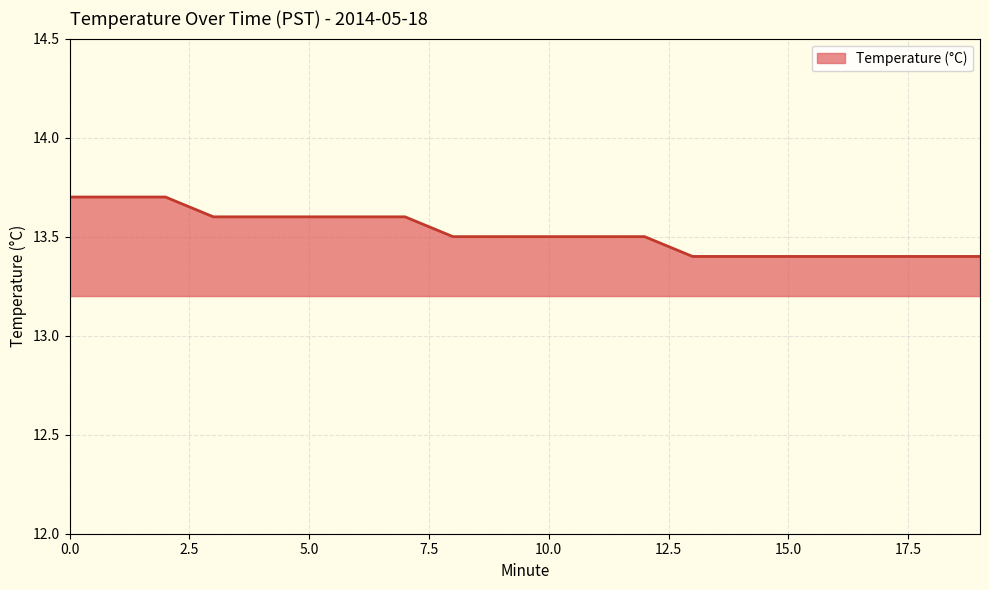

How many lines are shown in the chart?

1